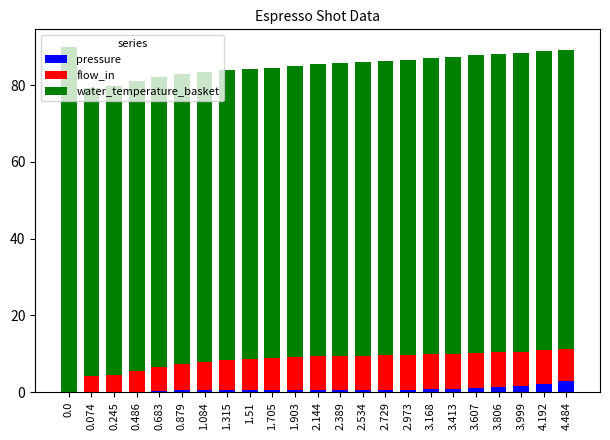

True or false: pressure has a value of 2.8 at 4.484.

True